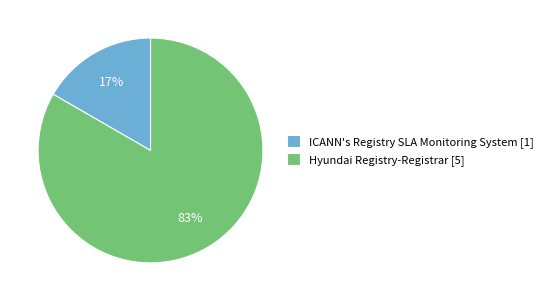

What is the largest slice in the pie chart?

Hyundai Registry-Registrar